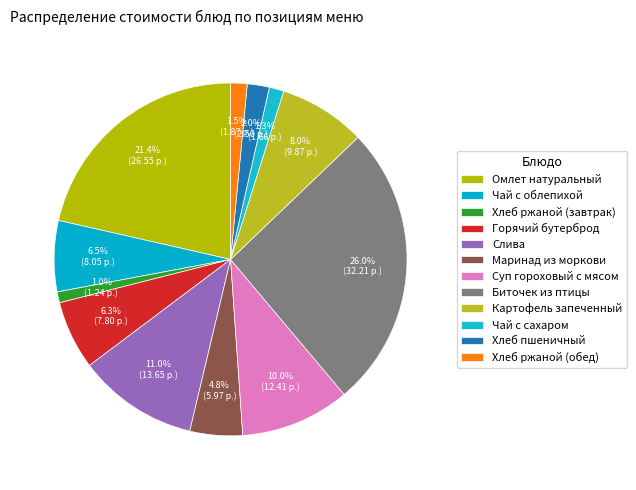

To the nearest percent, what is the combined percentage of Омлет натуральный and Чай с облепихой?

28%